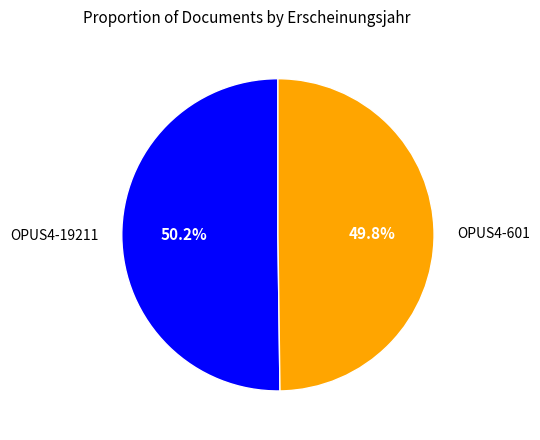

To the nearest percent, what portion does OPUS4-601 represent?

50%